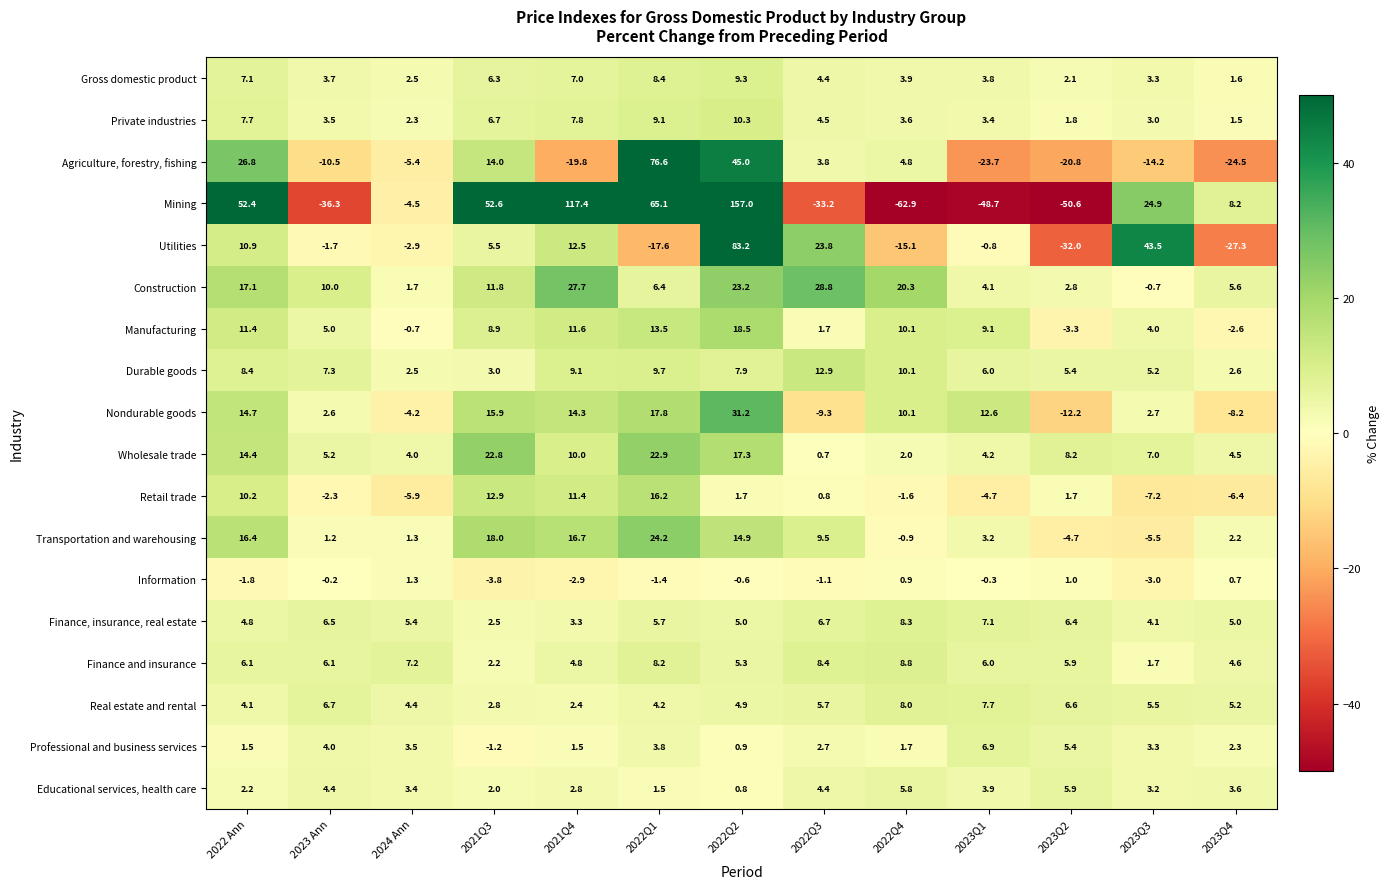

True or false: Real estate and rental has a value of 5.7 at 2022Q3.

True